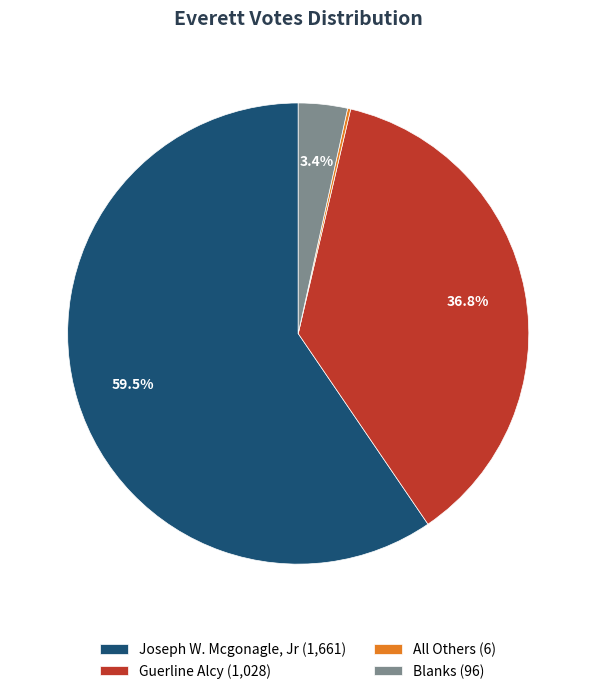

Is there any slice that represents more than half of the pie?

Yes